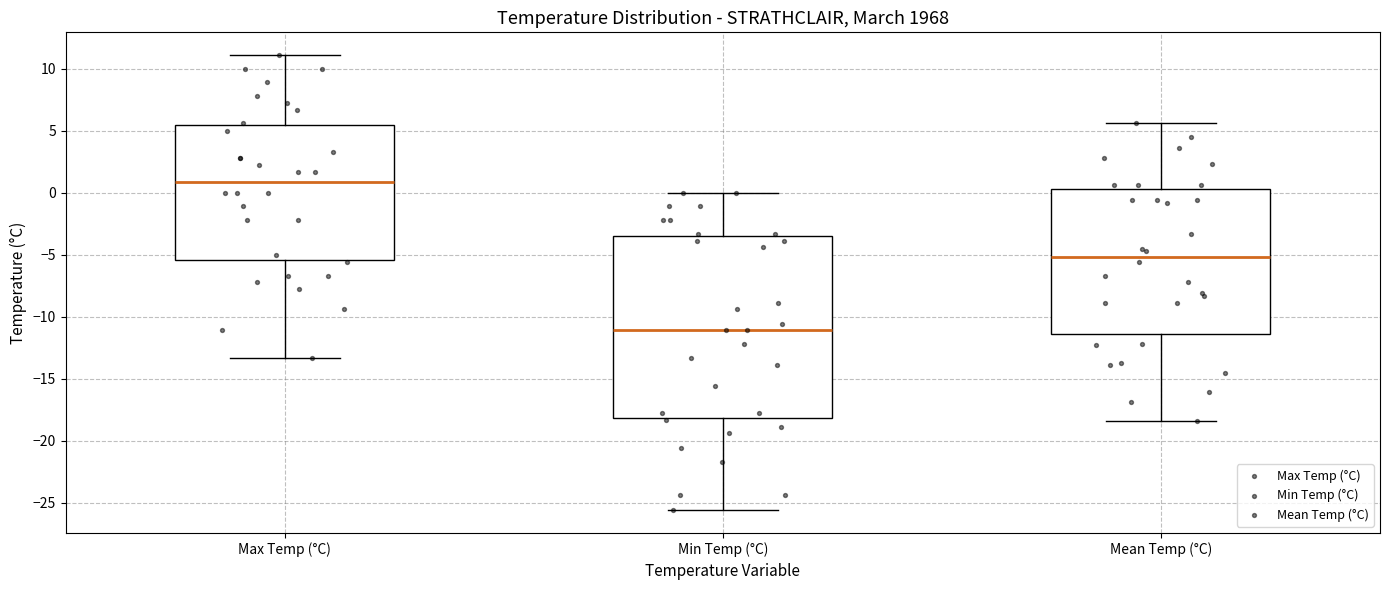

Which box is the tallest, from its lower edge to its upper edge?

Min Temp (°C)